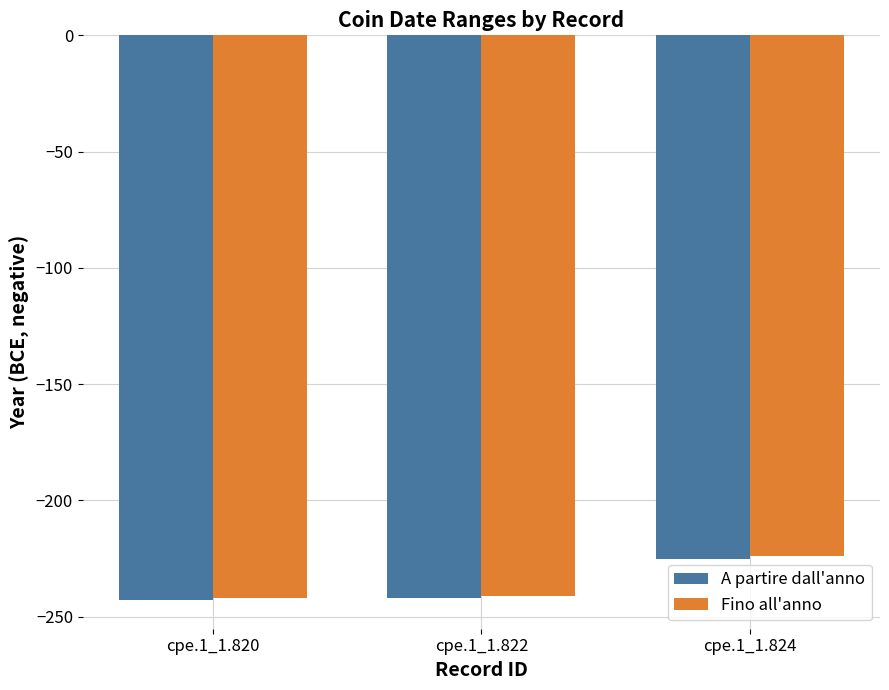

How many data points does each series have?

3